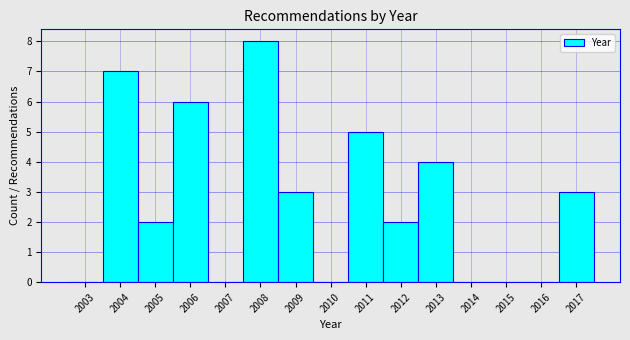

Reading left to right, transcribe this chart: for each bar, give the range it covers on the x-axis and its height. The values are not printed on the chart, so give them approximately, as read against the axis.

2002.5 to 2003.5: 0
2003.5 to 2004.5: 7
2004.5 to 2005.5: 2
2005.5 to 2006.5: 6
2006.5 to 2007.5: 0
2007.5 to 2008.5: 8
2008.5 to 2009.5: 3
2009.5 to 2010.5: 0
2010.5 to 2011.5: 5
2011.5 to 2012.5: 2
2012.5 to 2013.5: 4
2013.5 to 2014.5: 0
2014.5 to 2015.5: 0
2015.5 to 2016.5: 0
2016.5 to 2017.5: 3